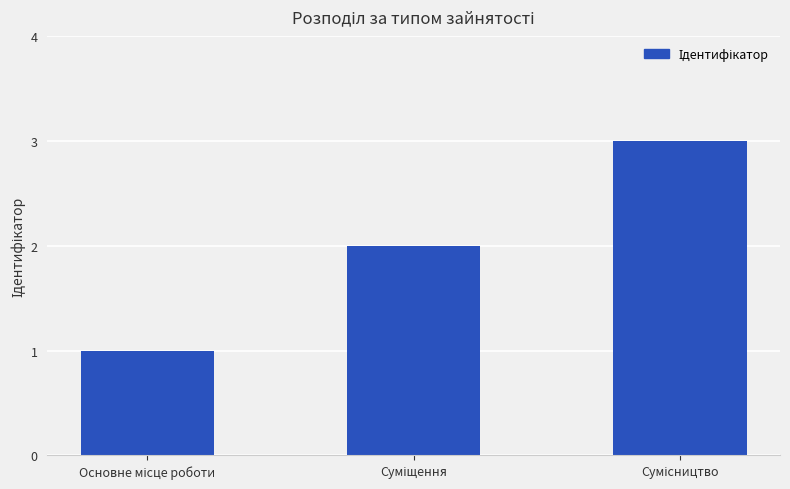

Are the bars horizontal?

No